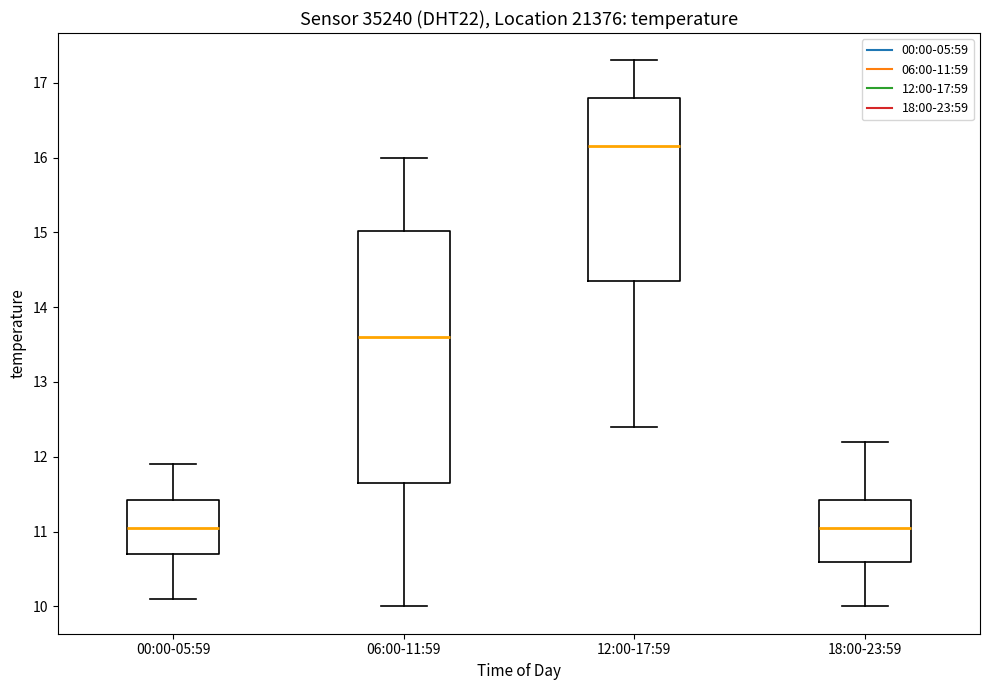

Reading left to right, read every box against the y-axis: the position of its median line, the range the box covers, and the ends of its whiskers. The values are not printed on the chart, so give them approximately, as read against the axis.

00:00-05:59: median 11.1, box 10.7 to 11.4, whiskers 10.1 to 11.9
06:00-11:59: median 13.6, box 11.7 to 15.0, whiskers 10.0 to 16.0
12:00-17:59: median 16.2, box 14.4 to 16.8, whiskers 12.4 to 17.3
18:00-23:59: median 11.1, box 10.6 to 11.4, whiskers 10.0 to 12.2